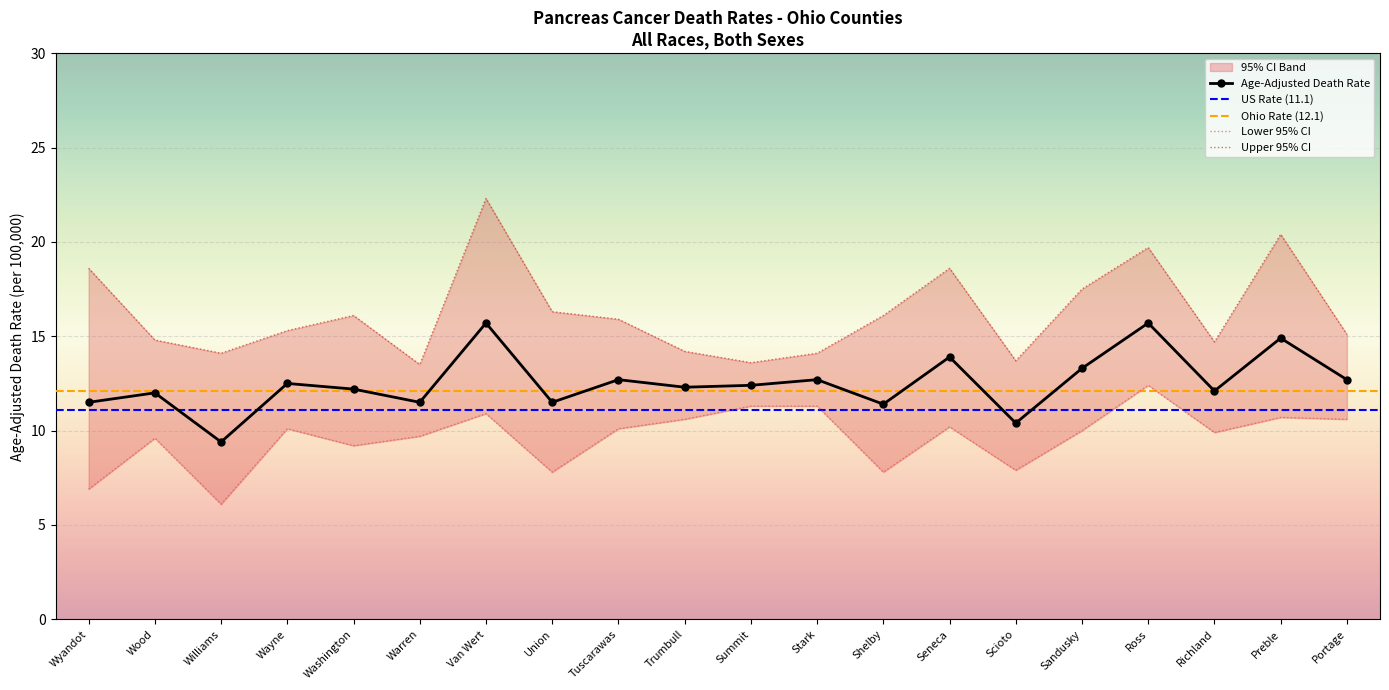

Is the value of Upper 95% CI at Scioto greater than the value of Lower 95% CI at Stark?

Yes